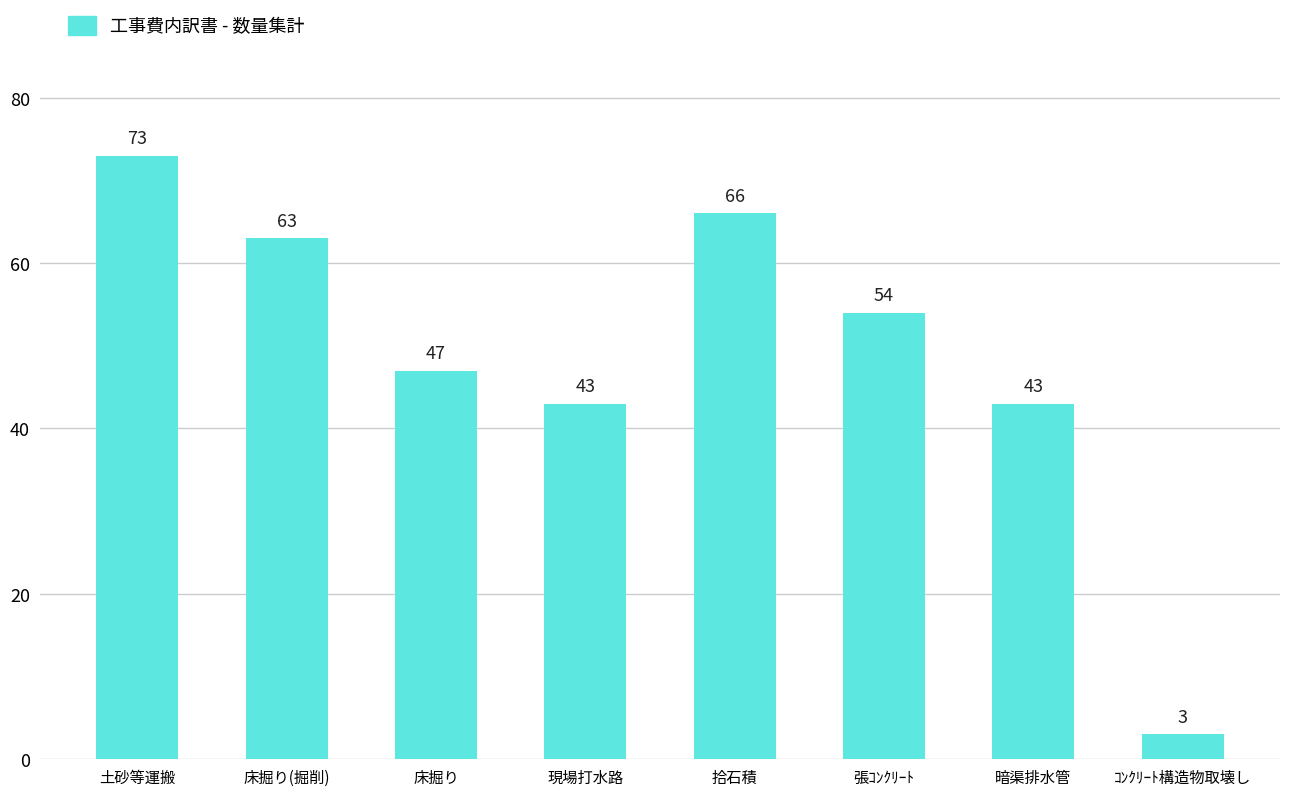

Does the chart contain stacked bars?

No